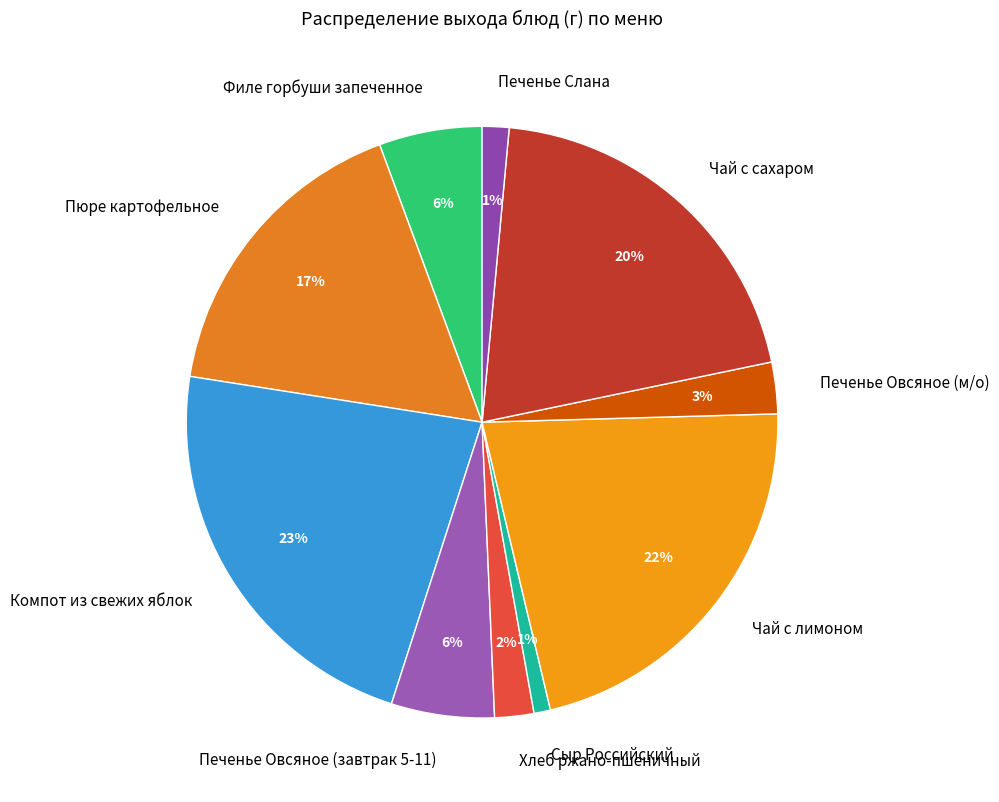

What is the largest slice in the pie chart?

Компот из свежих яблок